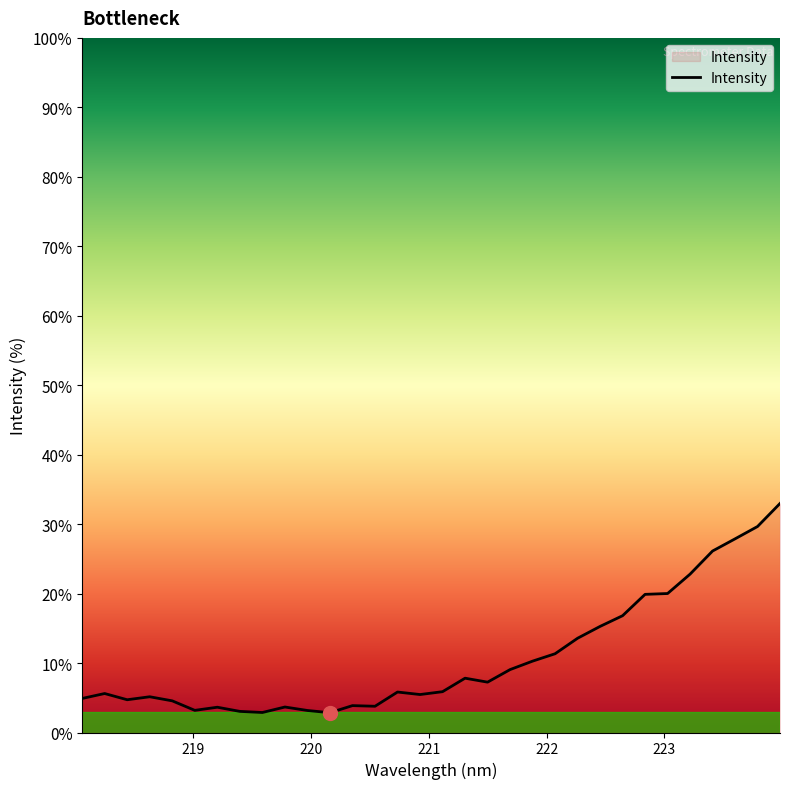

What is the average value?

10.7